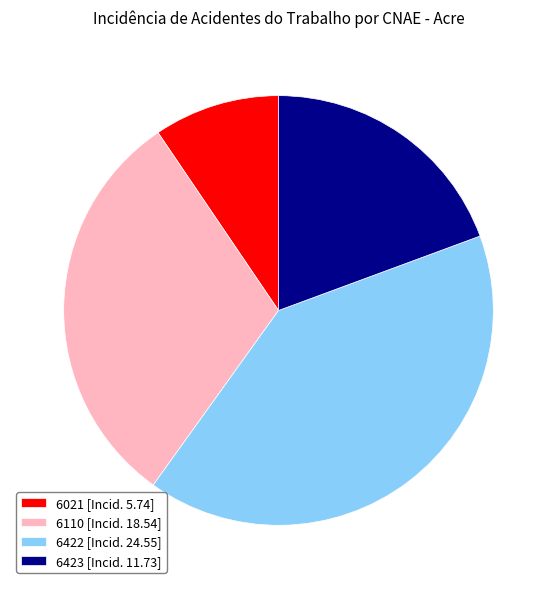

What is the largest slice in the pie chart?

6422 [Incid. 24.55]